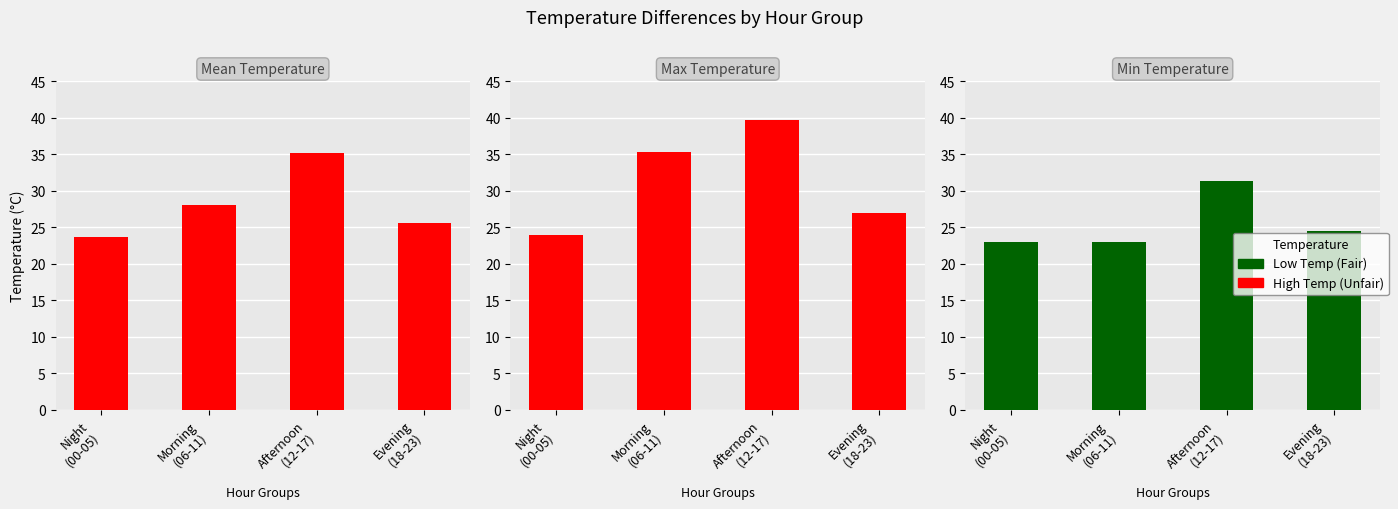

Is it true that Min Temperature equals 24.5 at Evening
(18-23)?

True